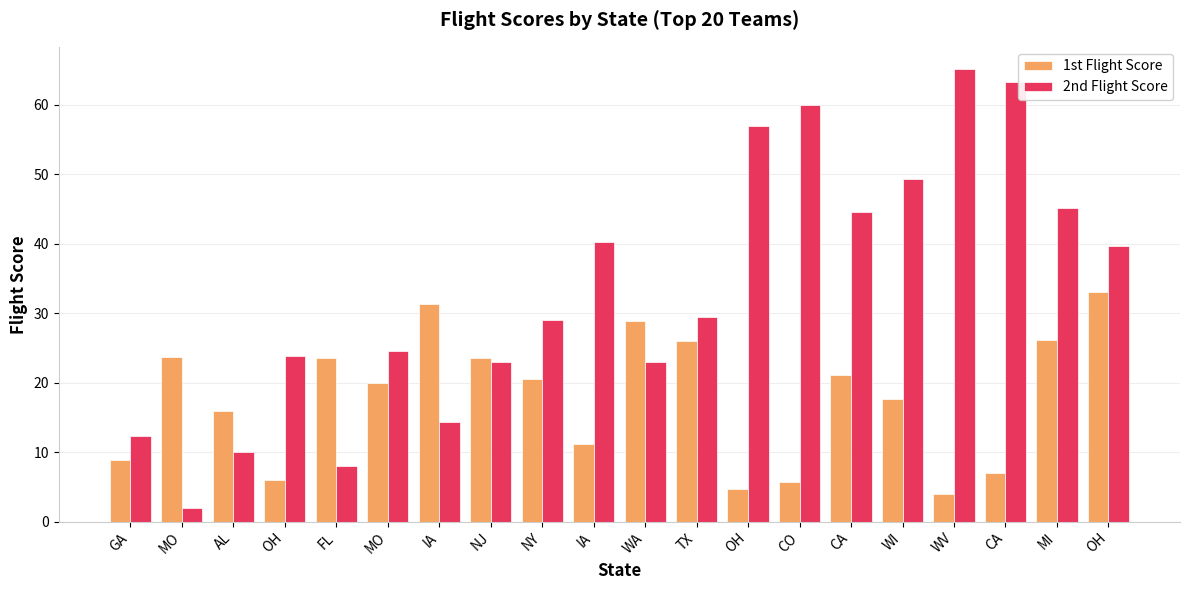

List the series in order of their overall mean, lowest first.

1st Flight Score, 2nd Flight Score